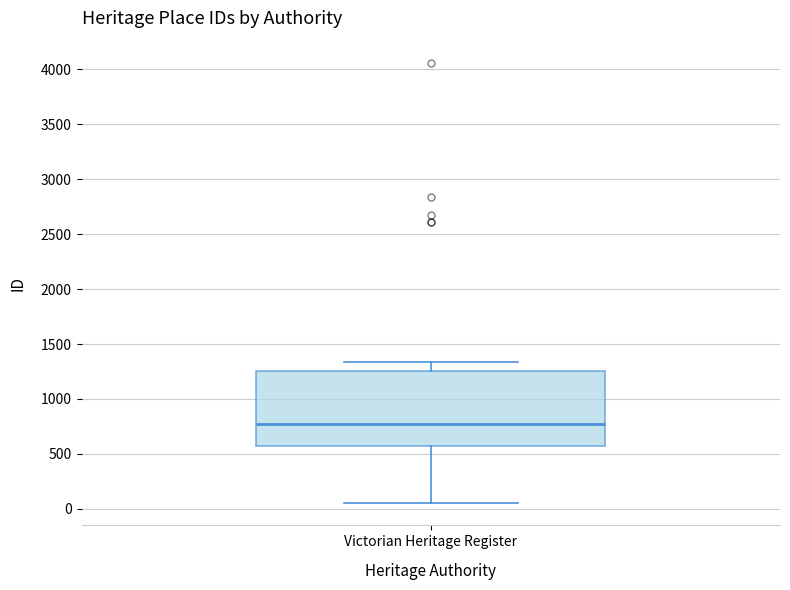

Transcribe this box plot: give where the median line is, the range the box spans, and where the two whiskers end, as read against the y-axis. The values are not printed on the chart, so give them approximately, as read against the axis.

median 750, box 550 to 1250, whiskers 50 to 1350